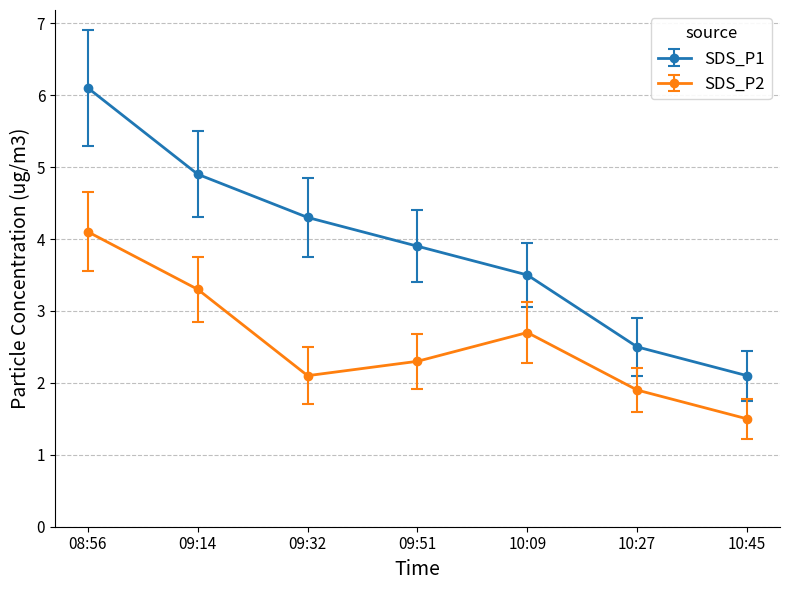

Rank the series by their maximum value, from lowest to highest.

SDS_P2, SDS_P1